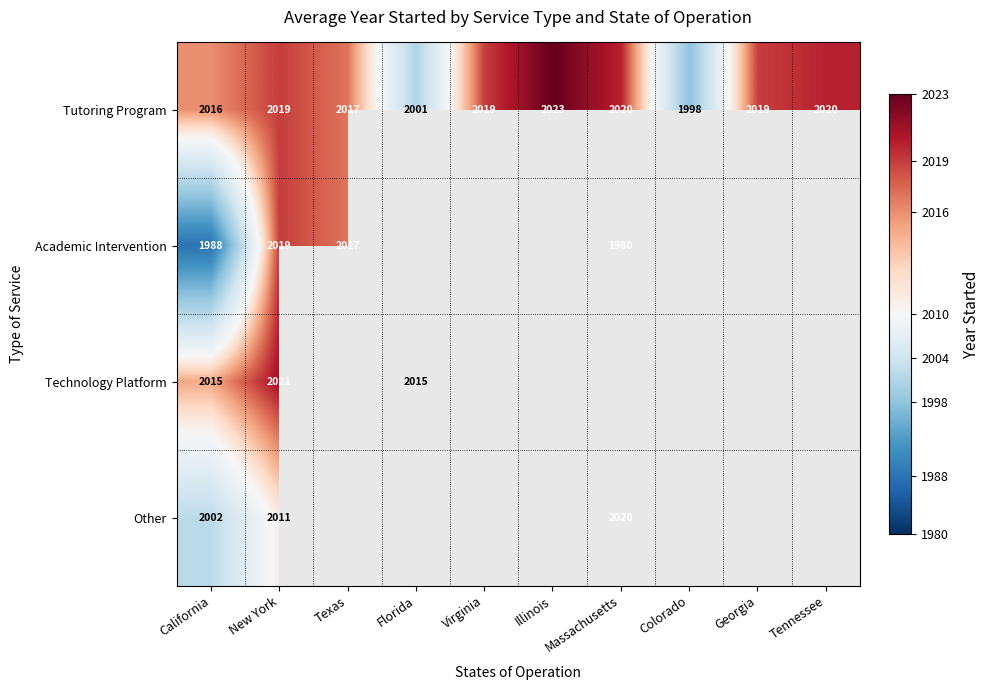

What is the average value of the Tutoring Program series?

2015